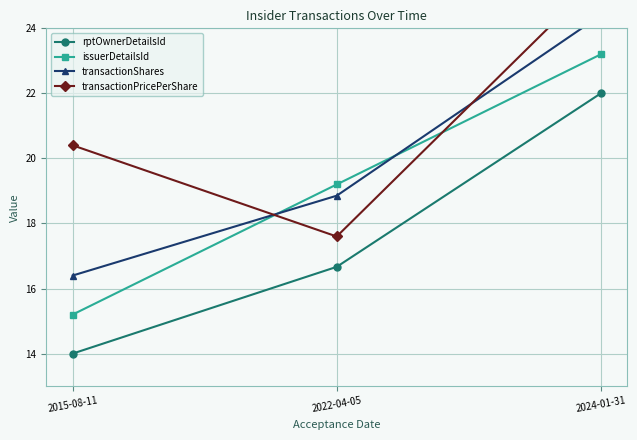

Between 2024-01-31 and 2015-08-11, which is larger?

2024-01-31